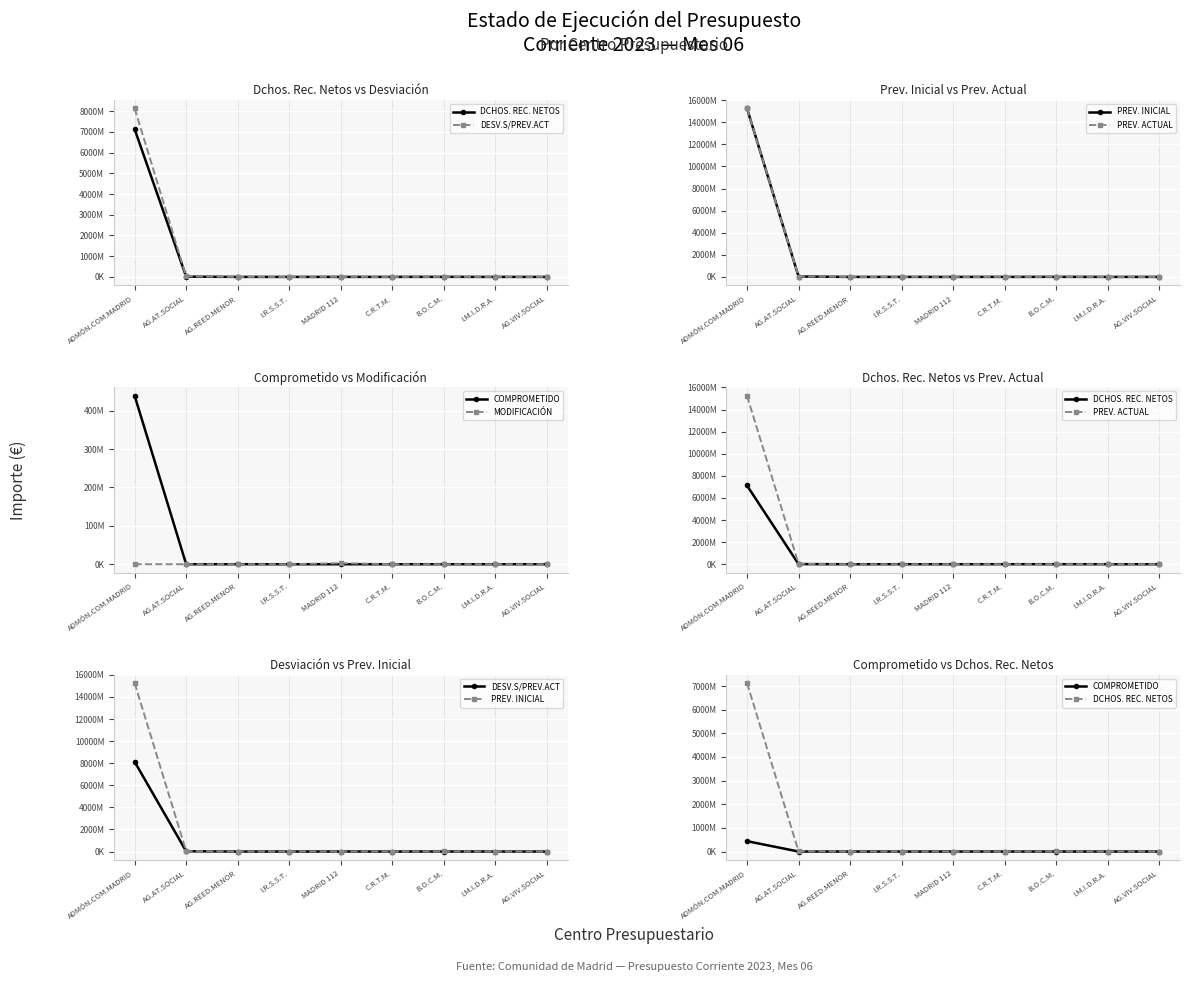

Reading right to left, what are all the values shown in this chart?

DCHOS. REC. NETOS: AG.VIV.SOCIAL=-285039.9	I.M.I.D.R.A.=53191.6	B.O.C.M.=2515777.7	C.R.T.M.=933470.4	MADRID 112=7587.7	I.R.S.S.T.=73964.6	AG.REED.MENOR=25661.6	AG.AT.SOCIAL=12216035.1	ADMÓN.COM.MADRID=7127439449.3
DESV.S/PREV.ACT: AG.VIV.SOCIAL=1288239.9	I.M.I.D.R.A.=-14266.6	B.O.C.M.=3004222.3	C.R.T.M.=17529.6	MADRID 112=2804443.3	I.R.S.S.T.=451035.4	AG.REED.MENOR=48993.4	AG.AT.SOCIAL=24579713.9	ADMÓN.COM.MADRID=8128279200.7
PREV. INICIAL: AG.VIV.SOCIAL=1003200.0	I.M.I.D.R.A.=38925.0	B.O.C.M.=5520000.0	C.R.T.M.=951000.0	MADRID 112=19000.0	I.R.S.S.T.=525000.0	AG.REED.MENOR=74655.0	AG.AT.SOCIAL=36795749.0	ADMÓN.COM.MADRID=15255718650.0
PREV. ACTUAL: AG.VIV.SOCIAL=1003200.0	I.M.I.D.R.A.=38925.0	B.O.C.M.=5520000.0	C.R.T.M.=951000.0	MADRID 112=2812031.0	I.R.S.S.T.=525000.0	AG.REED.MENOR=74655.0	AG.AT.SOCIAL=36795749.0	ADMÓN.COM.MADRID=15255718650.0
COMPROMETIDO: AG.VIV.SOCIAL=0.0	I.M.I.D.R.A.=0.0	B.O.C.M.=0.0	C.R.T.M.=0.0	MADRID 112=0.0	I.R.S.S.T.=0.0	AG.REED.MENOR=0.0	AG.AT.SOCIAL=0.0	ADMÓN.COM.MADRID=439141964.1
MODIFICACIÓN: AG.VIV.SOCIAL=0.0	I.M.I.D.R.A.=0.0	B.O.C.M.=0.0	C.R.T.M.=0.0	MADRID 112=2793031.0	I.R.S.S.T.=0.0	AG.REED.MENOR=0.0	AG.AT.SOCIAL=0.0	ADMÓN.COM.MADRID=0.0